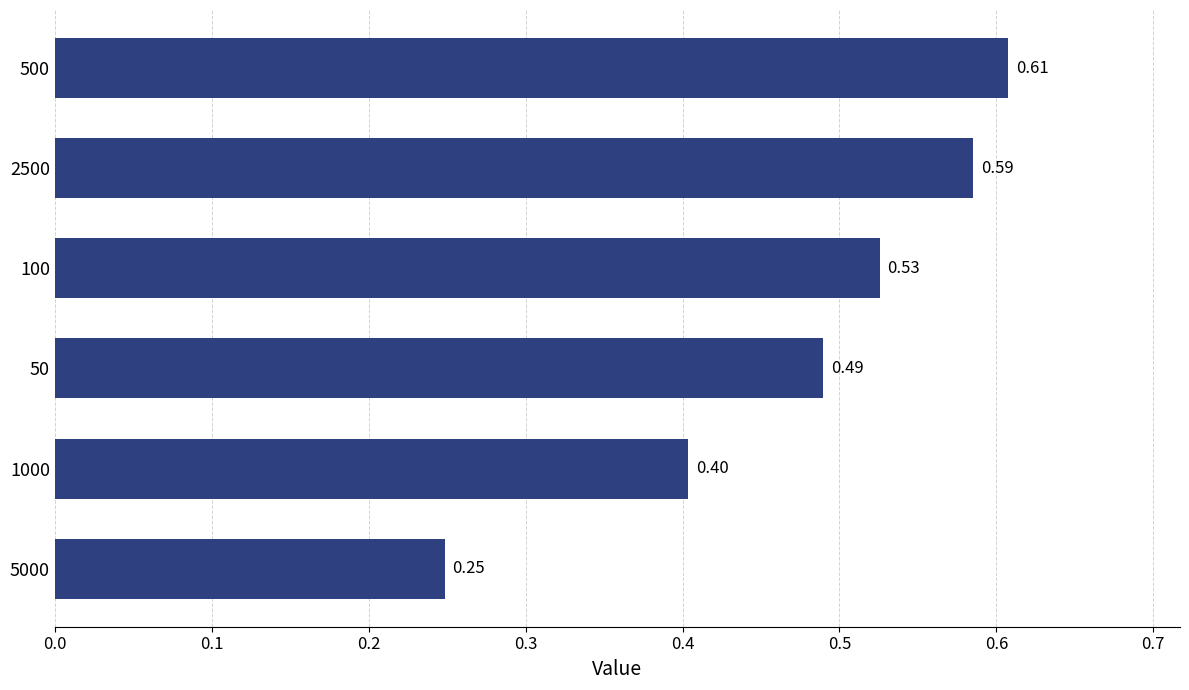

How many values are between 0 and 1?

6